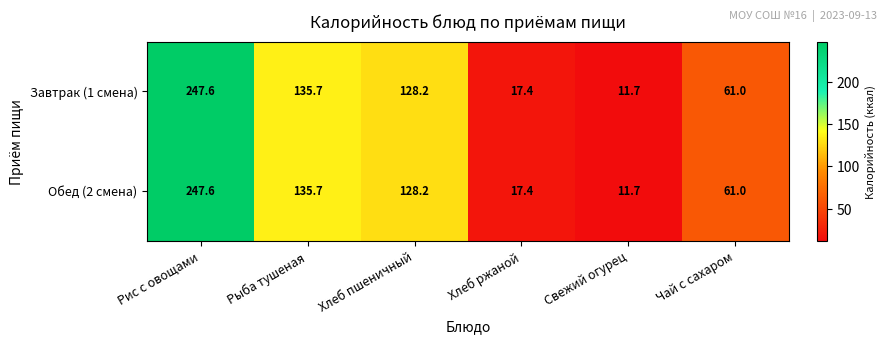

What is the greatest value displayed?

247.6